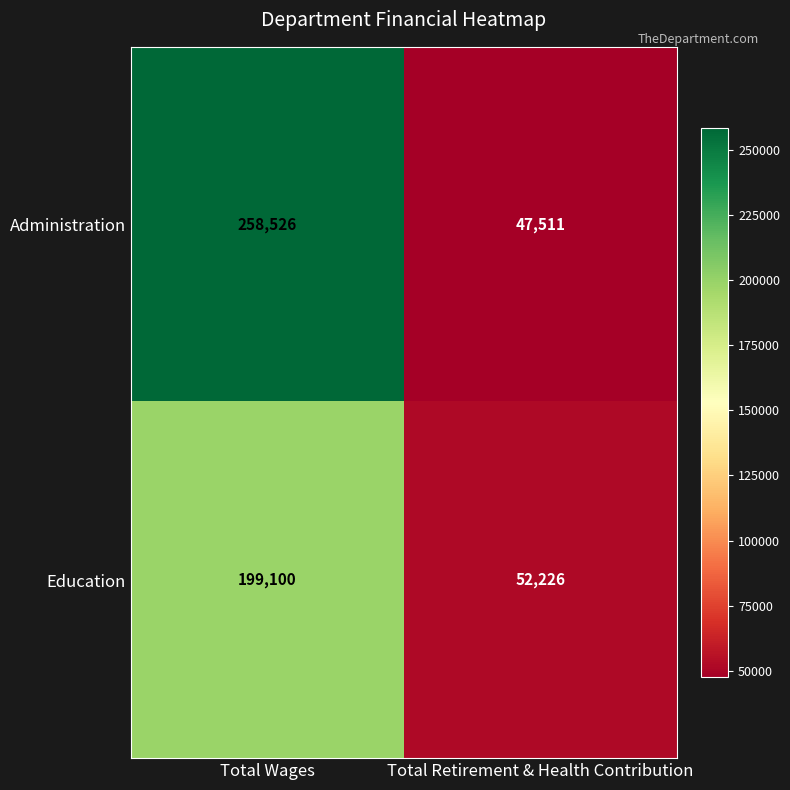

What is the difference between the Education values at Total Wages and Total Retirement & Health Contribution?

146874